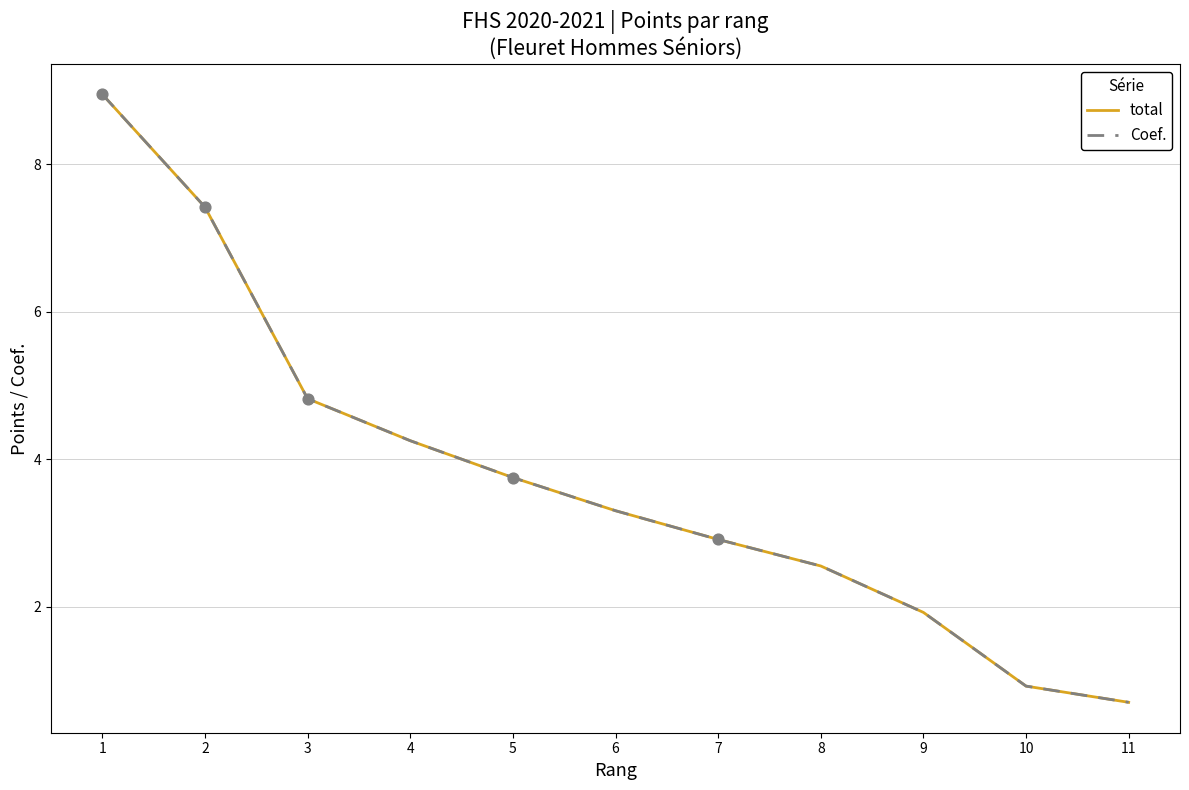

At which category is the sum across all series the highest?

1